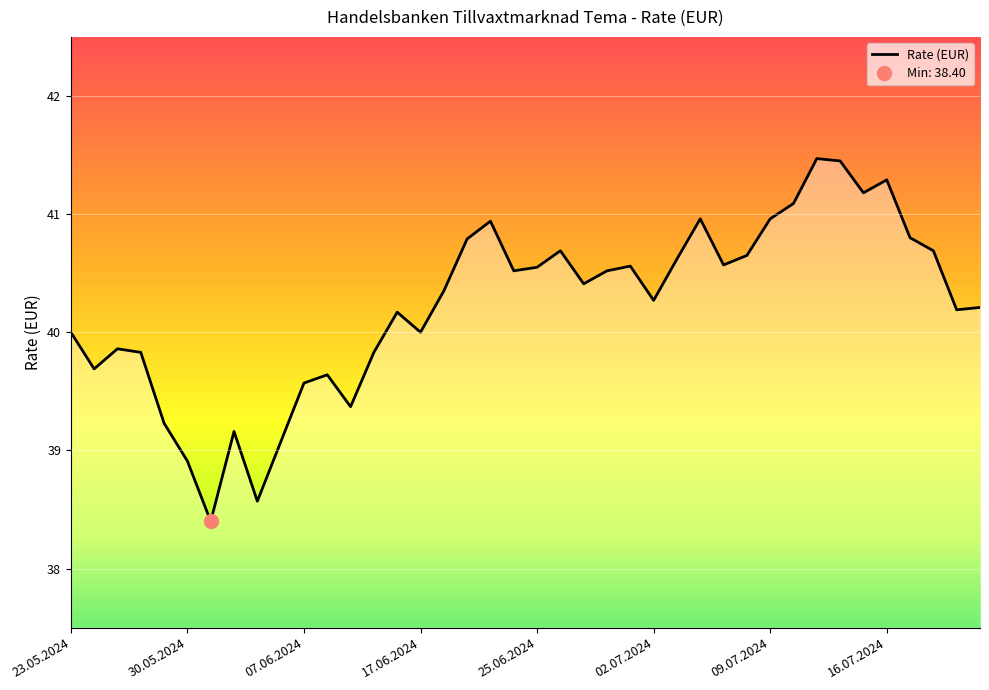

The value of Rate (EUR) at 02.07.2024 is 40.3. True or false?

True